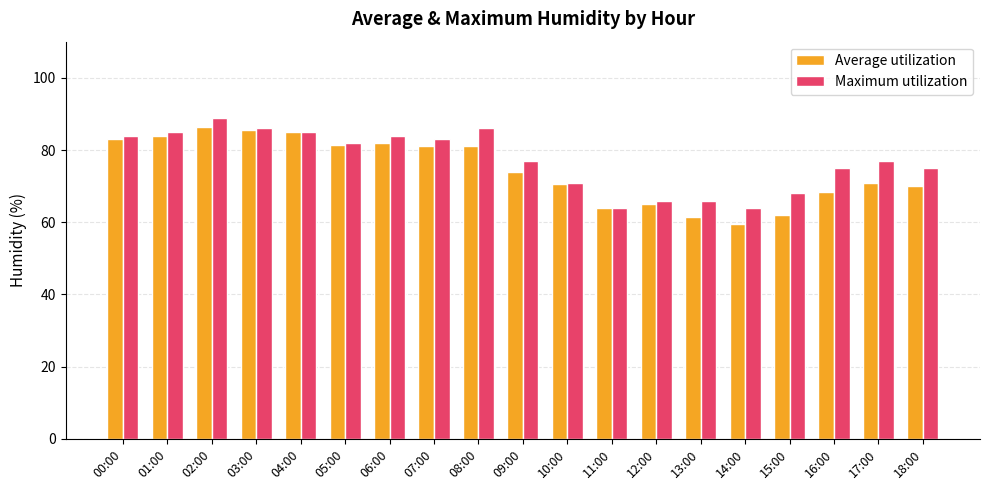

What is the spread (max minus min) of values at 14:00?

4.5